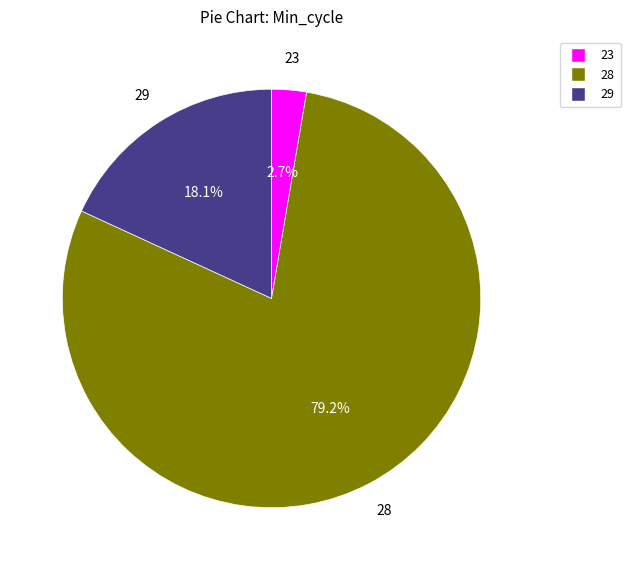

Is there a majority slice in this chart?

Yes